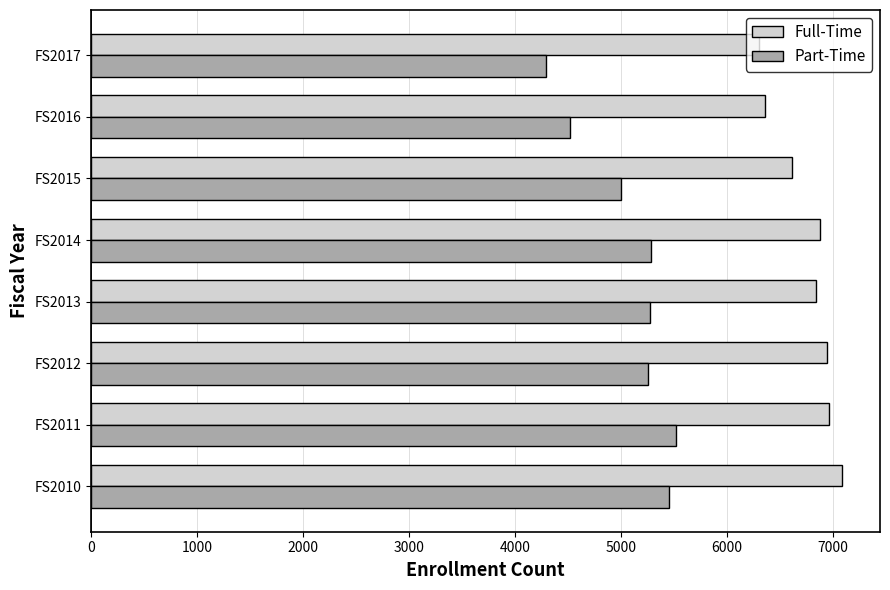

What is the average value of the Part-Time series?

5072